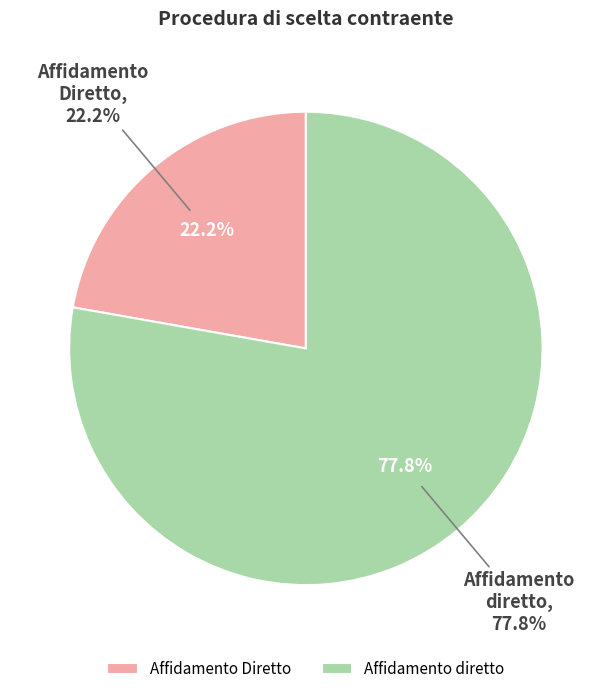

What percentage is the Affidamento Diretto slice, to the nearest percent?

22%